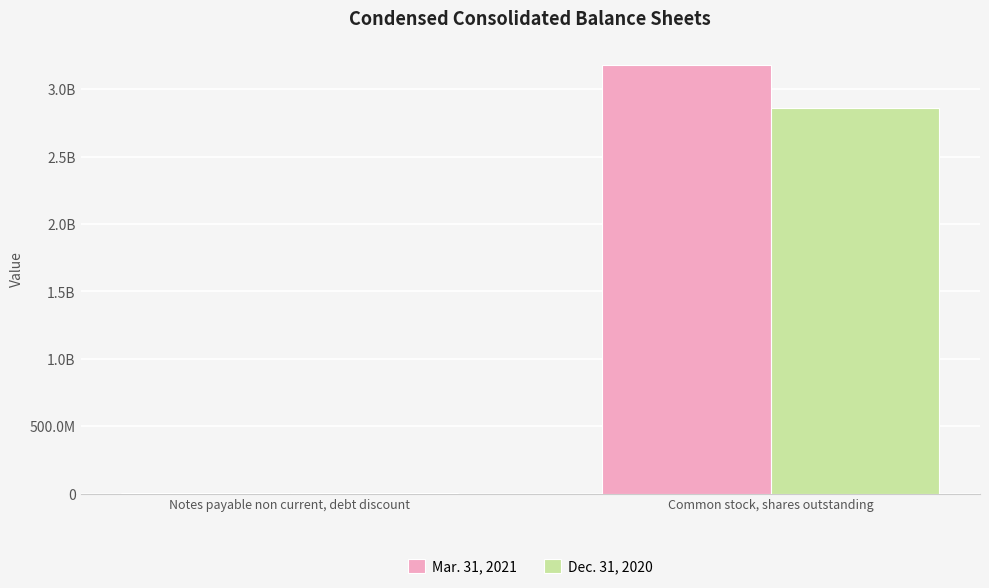

Are the bars grouped side by side (vs. stacked)?

Yes